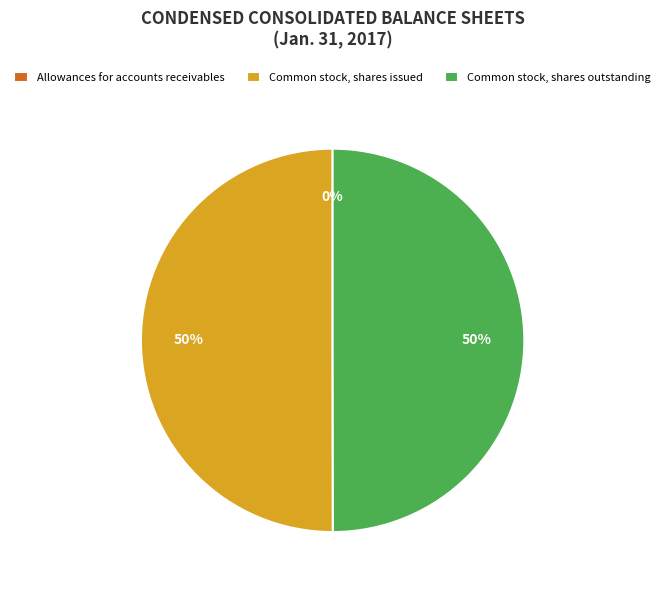

To the nearest percent, what percentage of the pie is Common stock, shares outstanding?

50%